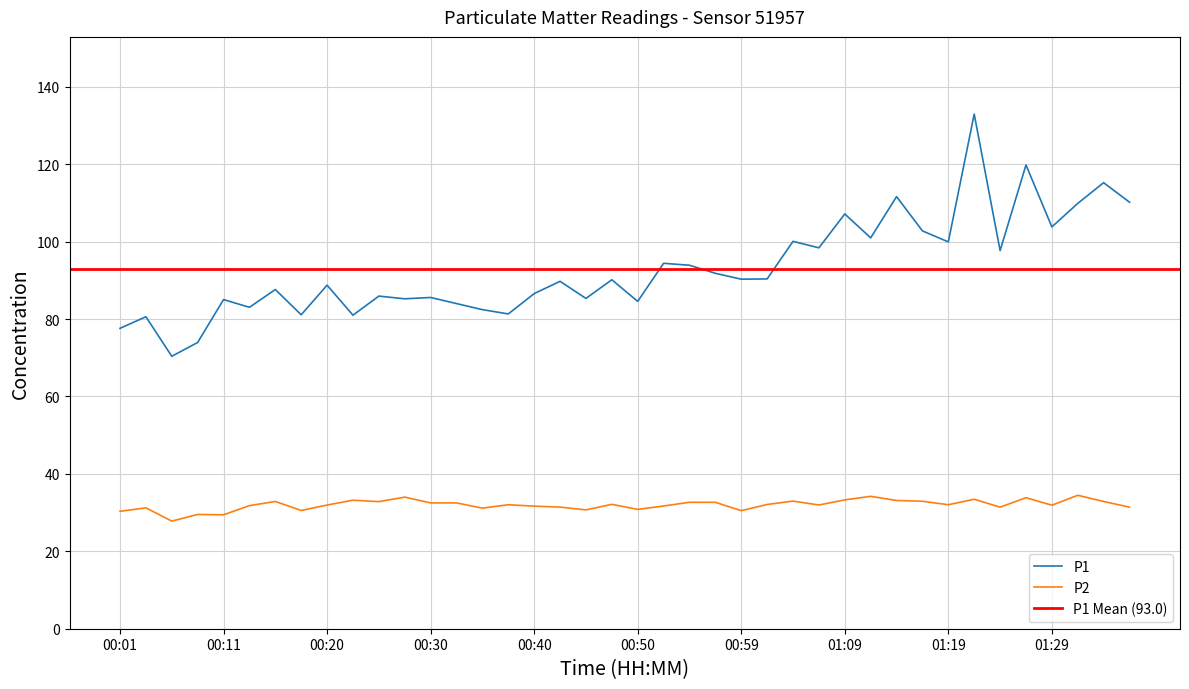

The value of P2 at 00:40 is 55.3. True or false?

False